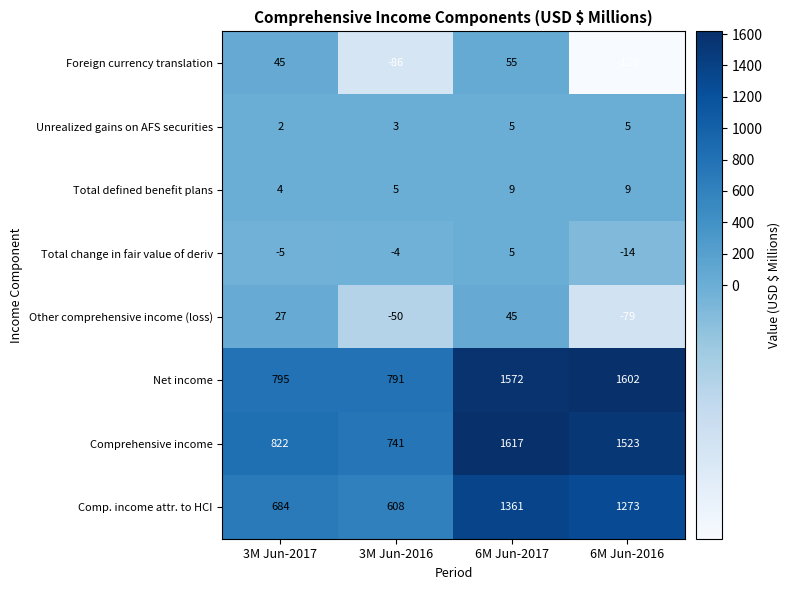

What is the sum of the Unrealized gains on AFS securities values at 3M Jun-2017 and 3M Jun-2016?

5